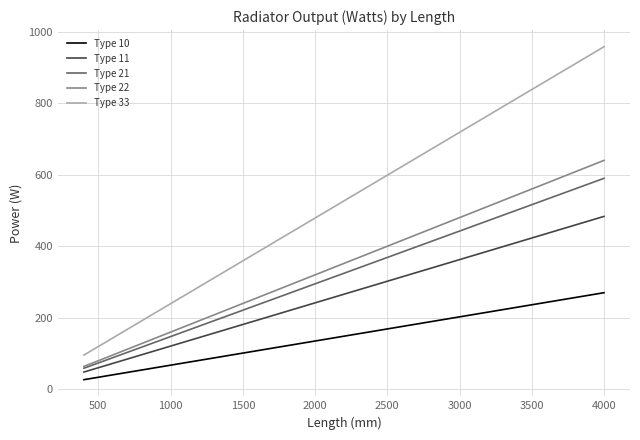

Which series has the largest total across all categories?

Type 33